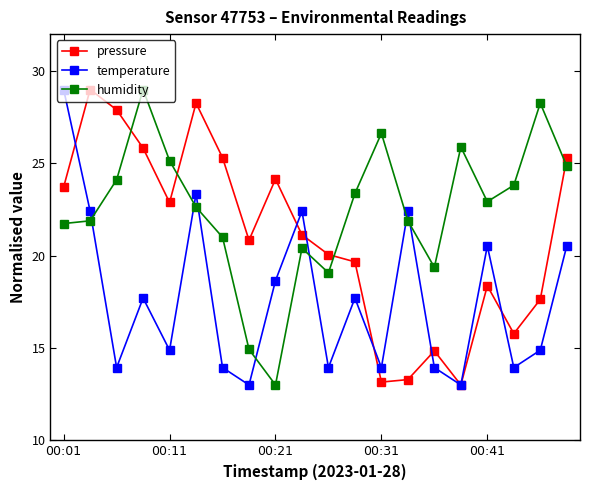

What is the value of the pressure point at the 9th from the left?

24.1